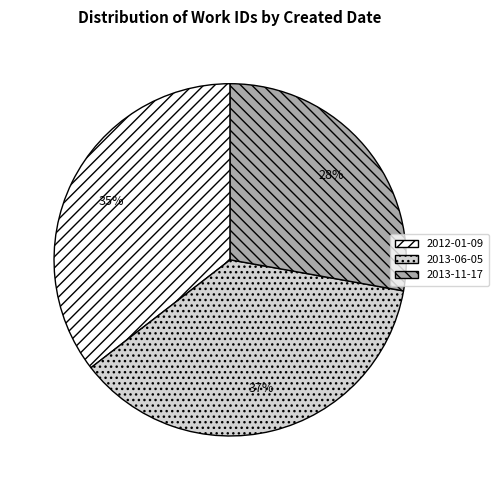

How many segments does this pie chart have?

3